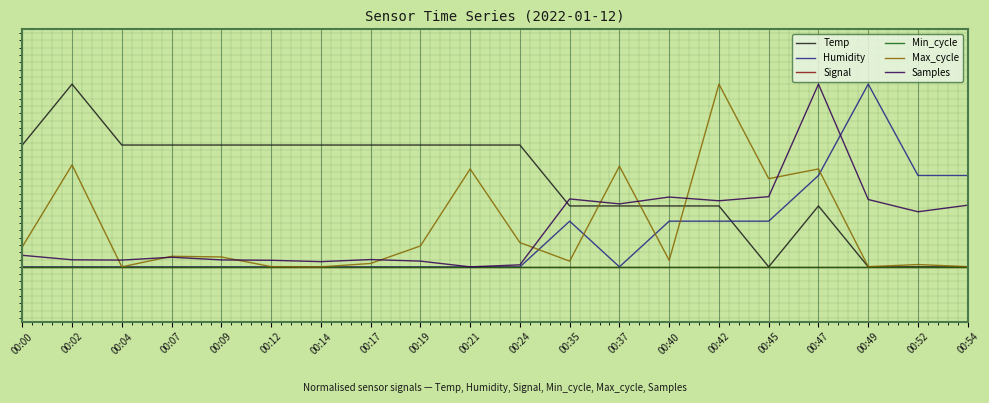

Between 00:49 and 00:09, which is larger?

00:09